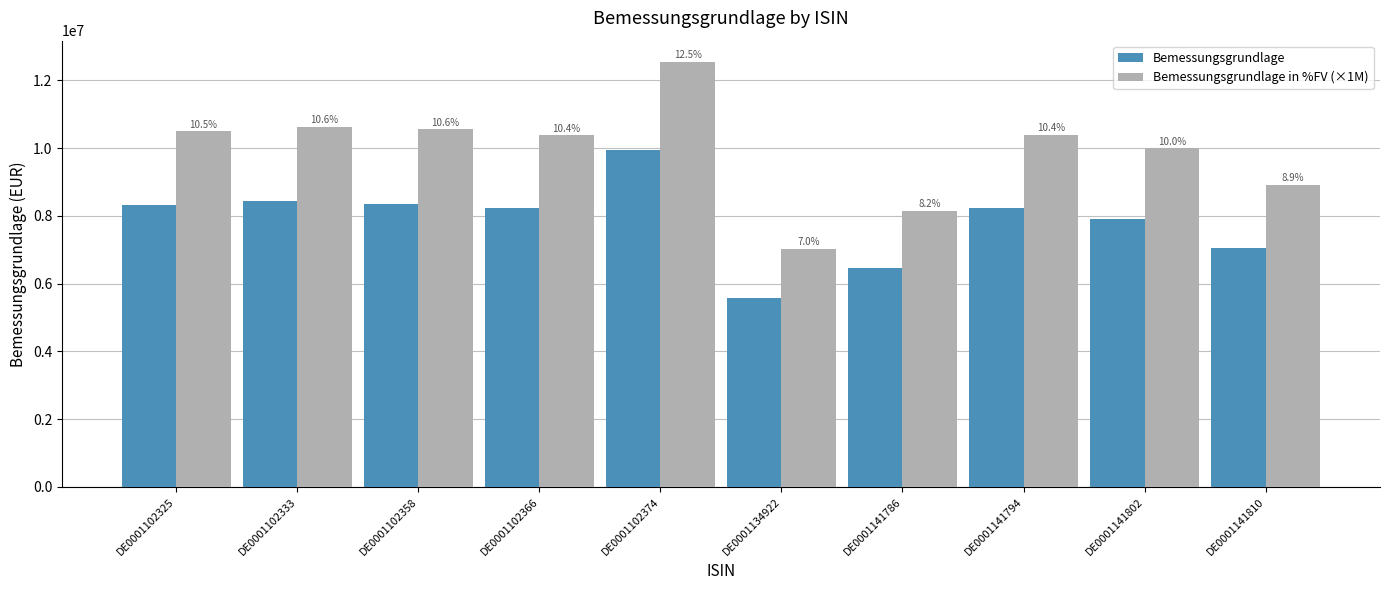

The value of Bemessungsgrundlage in %FV (×1M) at DE0001141794 is 2365976.4. True or false?

False